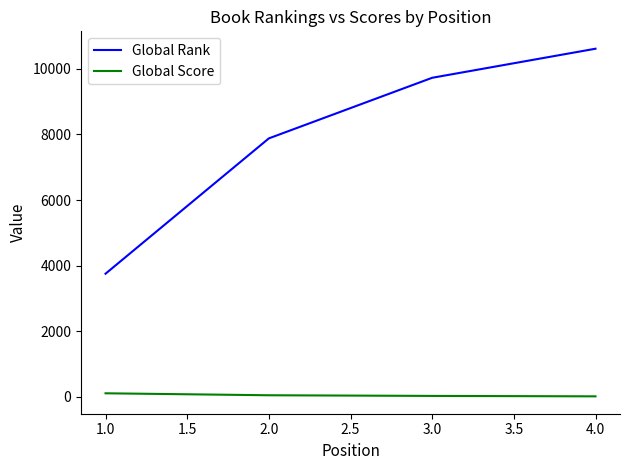

True or false: Global Score has more than 1 interior local peaks.

False